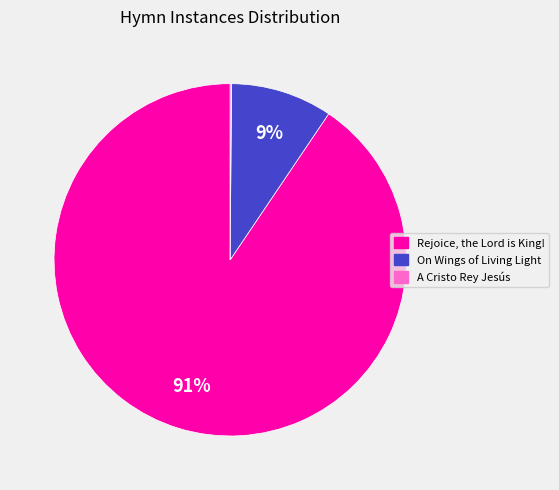

Is the sum of On Wings of Living Light and Rejoice, the Lord is King! greater than half?

Yes